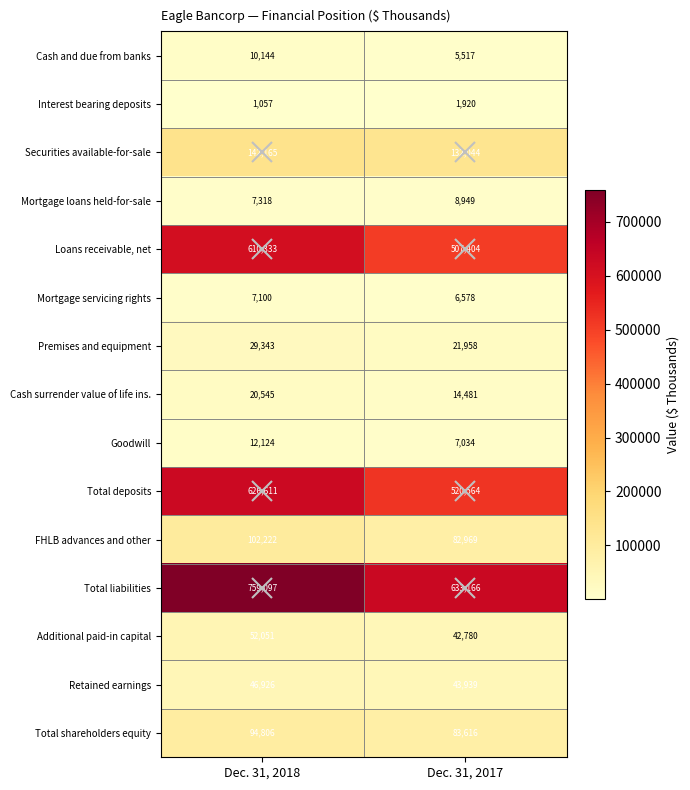

List the series in order of their peak value, highest first.

Total liabilities, Total deposits, Loans receivable, net, Securities available-for-sale, FHLB advances and other, Total shareholders equity, Additional paid-in capital, Retained earnings, Premises and equipment, Cash surrender value of life ins., Goodwill, Cash and due from banks, Mortgage loans held-for-sale, Mortgage servicing rights, Interest bearing deposits